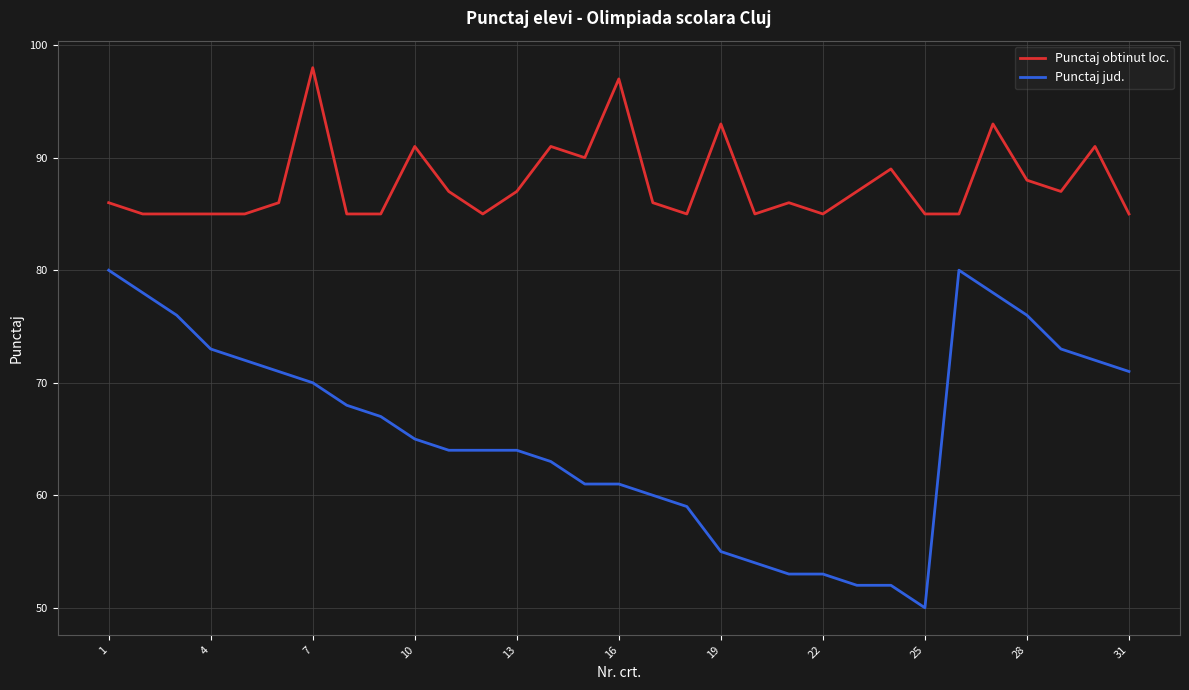

List the series in order of their peak value, highest first.

Punctaj obtinut loc., Punctaj jud.